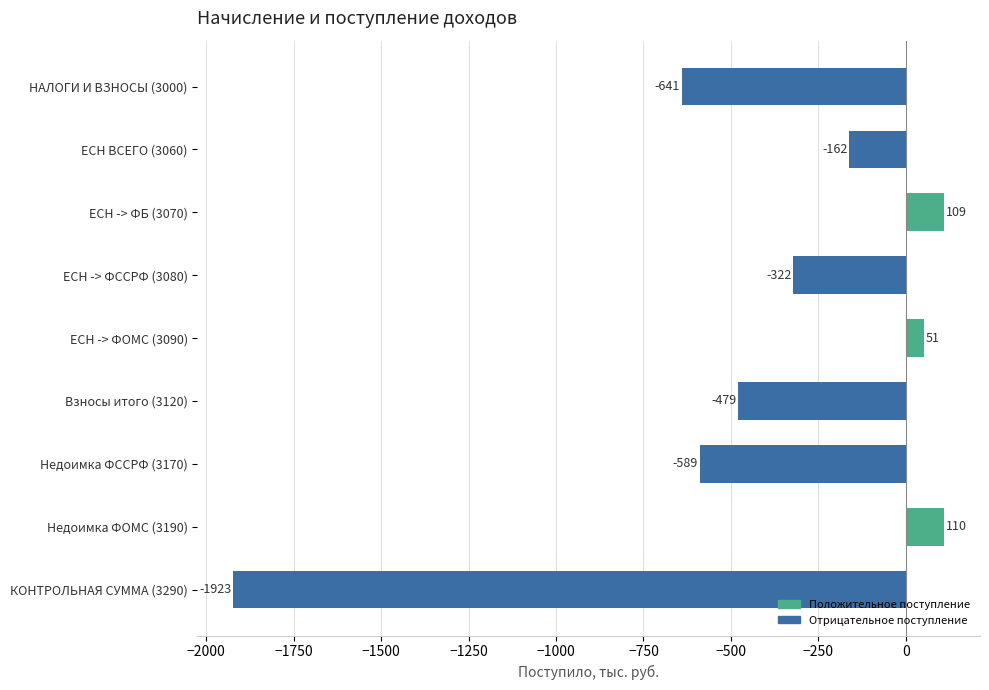

At which label is the value closest to -906?

НАЛОГИ И ВЗНОСЫ (3000)